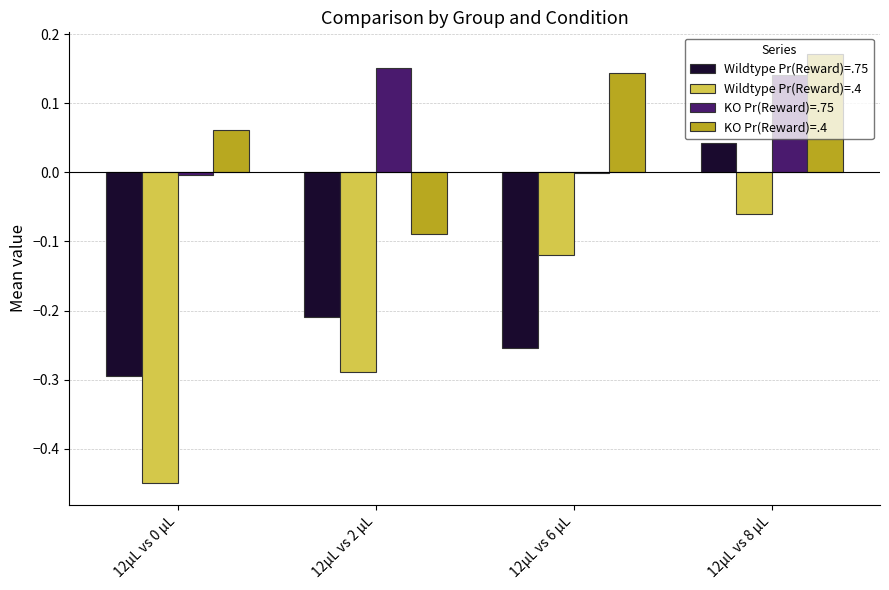

At which label does KO Pr(Reward)=.4 reach its peak?

12μL vs 8 μL